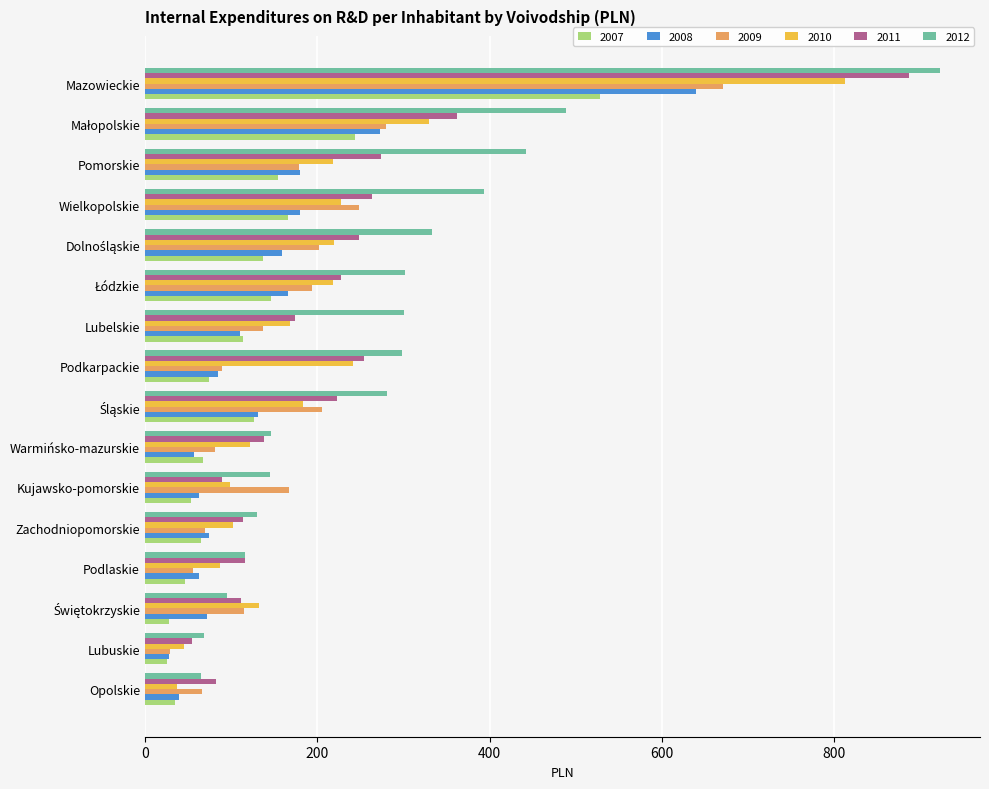

What is the sum of the 2012 values at Podlaskie and Mazowieckie?

1038.9